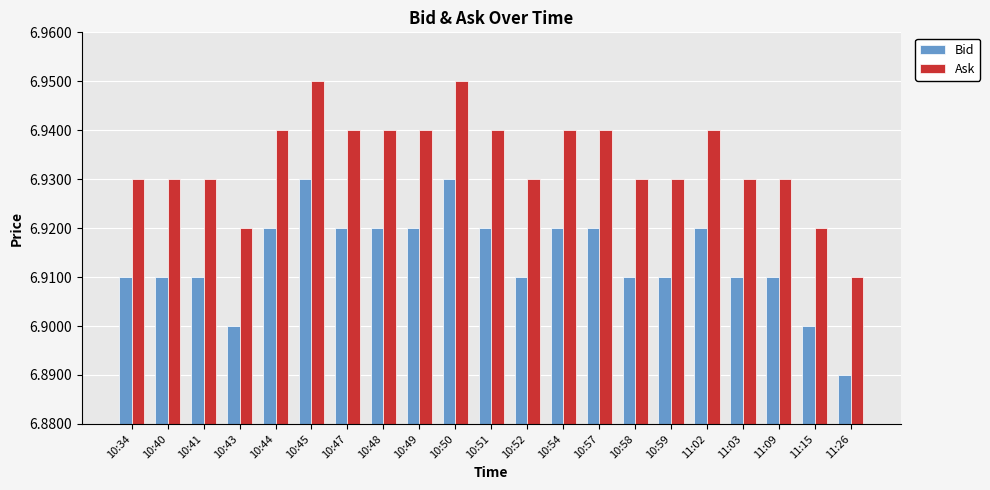

How many bars are there in each group?

2